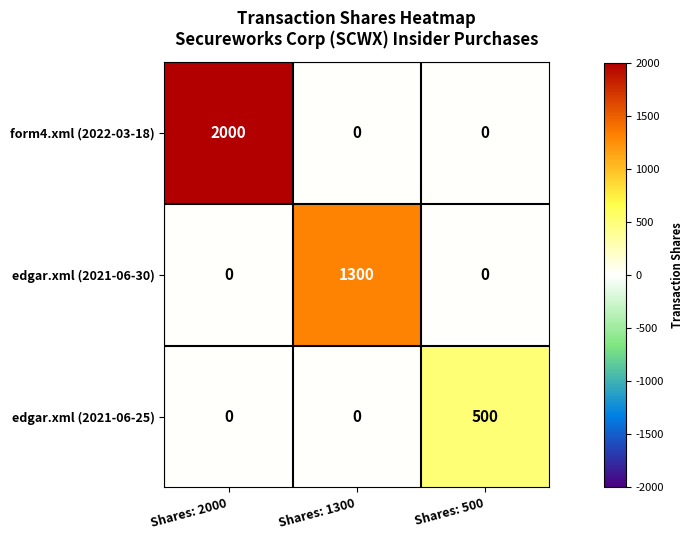

What is the difference between the maximum and minimum values in the edgar.xml (2021-06-30) series?

1300